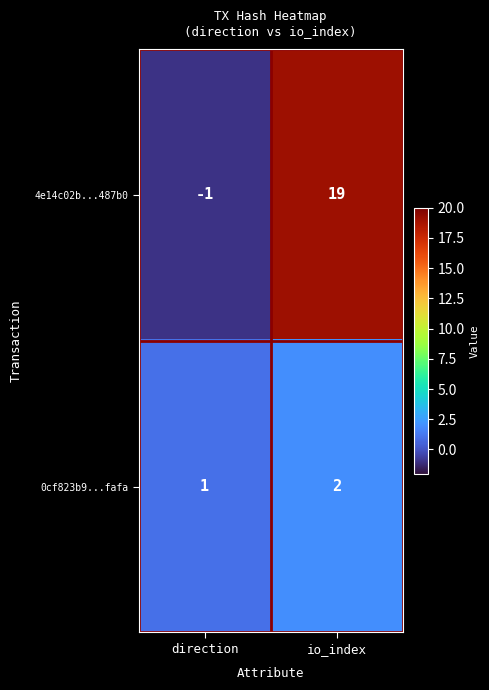

The 0cf823b9...fafa series shows 2 at io_index. True or false?

True